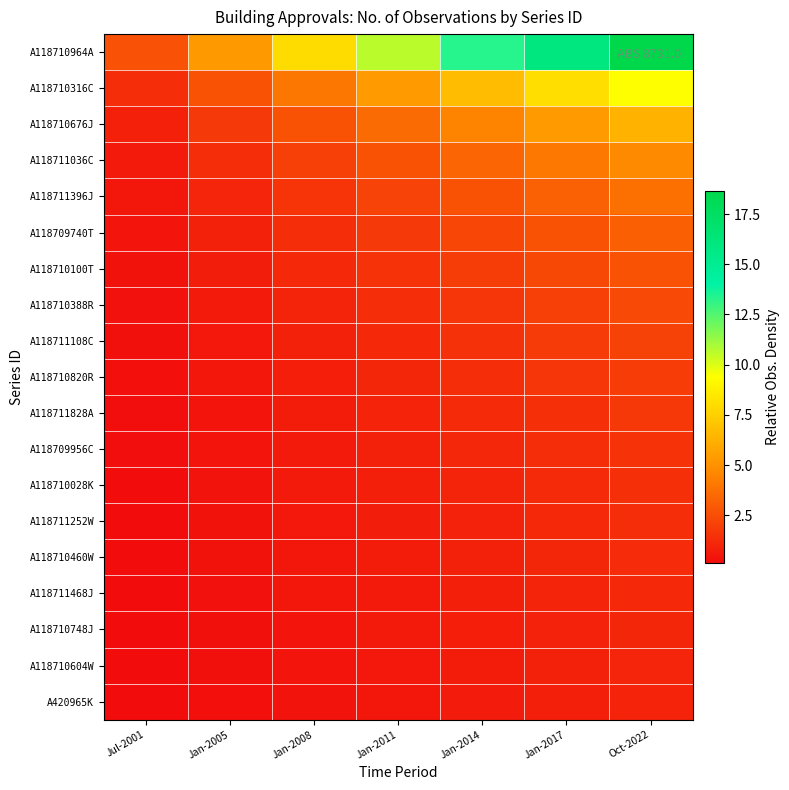

At which category is the sum across all series the highest?

Oct-2022